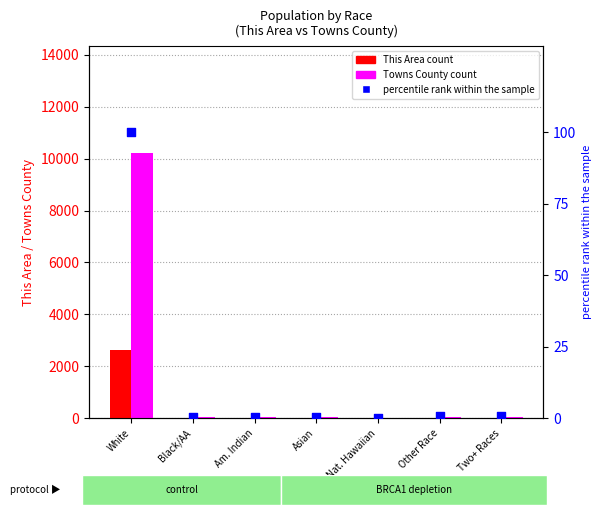

Which series has the largest total across all categories?

Towns County